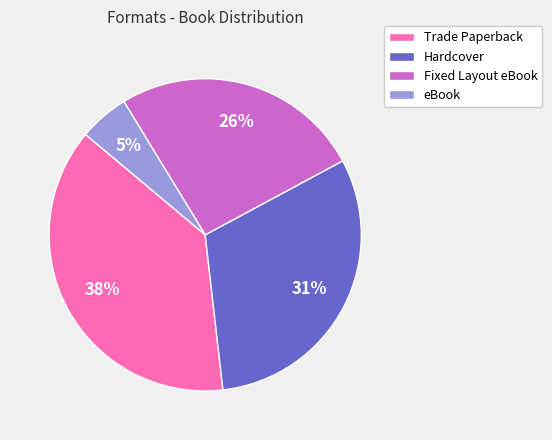

What is the ratio of the value at eBook to the value at Hardcover?

0.2